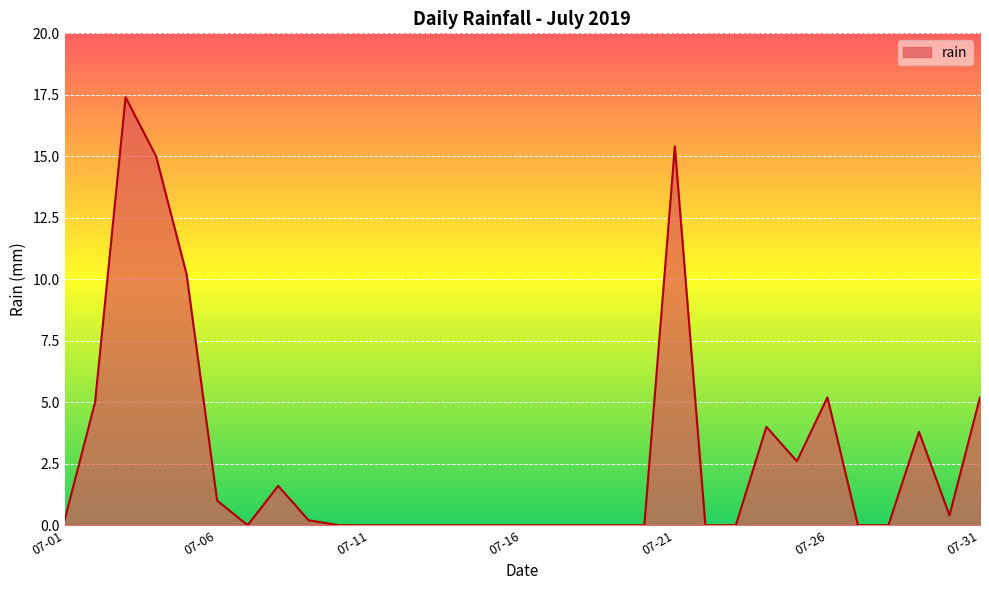

What is the difference between the maximum and minimum values?

17.4